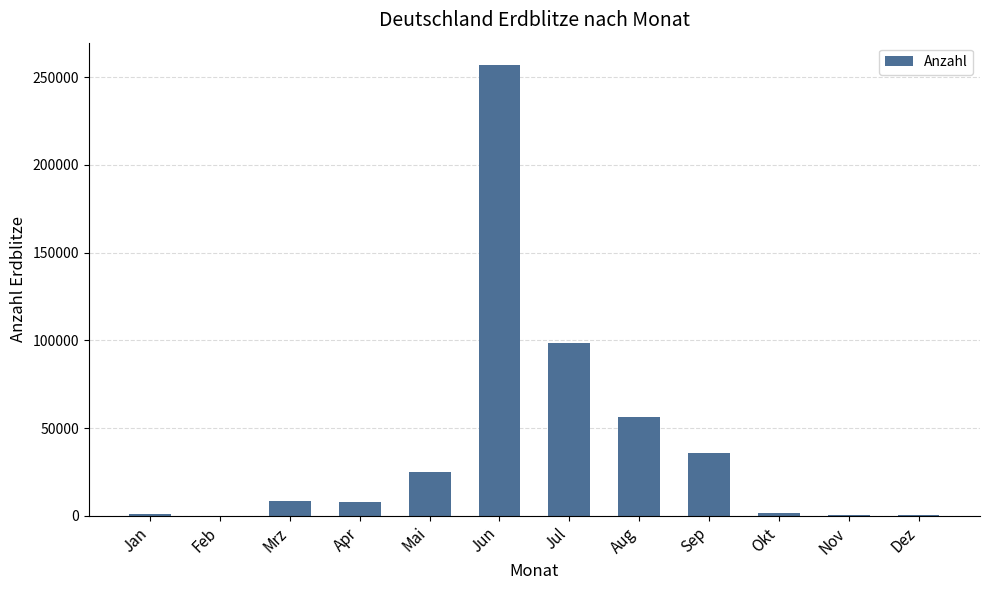

The chart shows a value of 256832 at Jun. True or false?

True